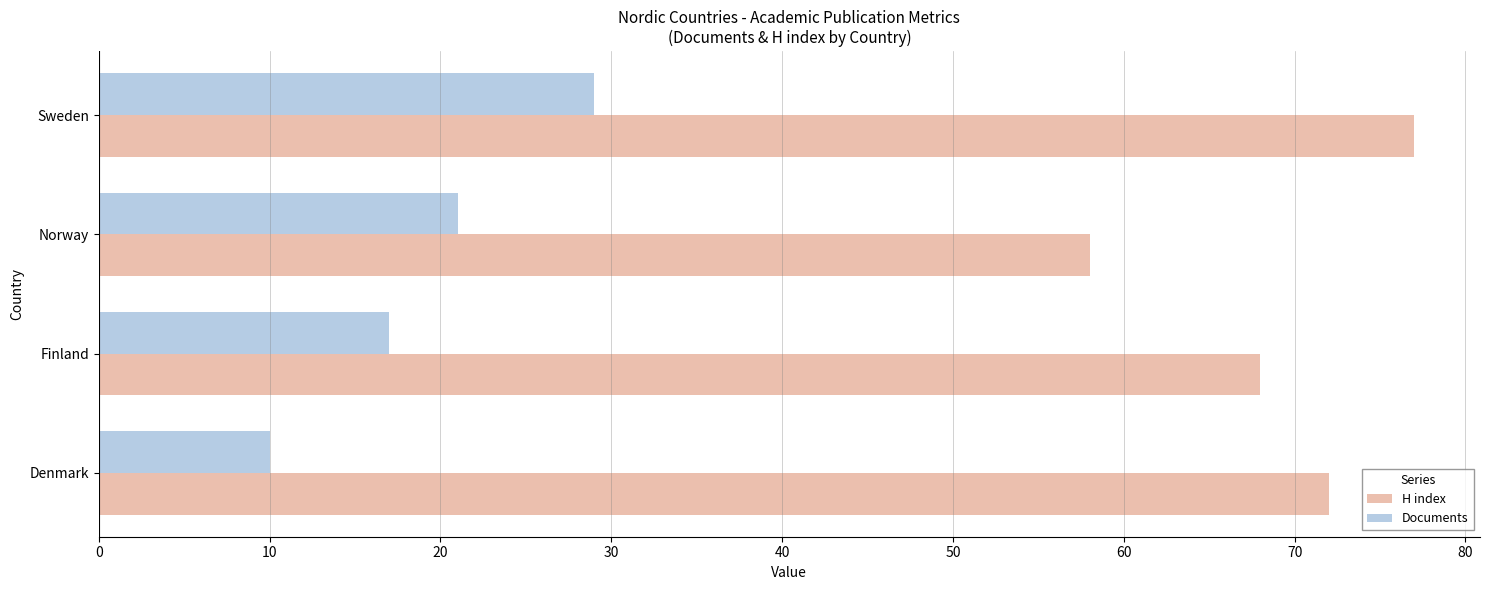

How many H index values are between 68 and 77?

3